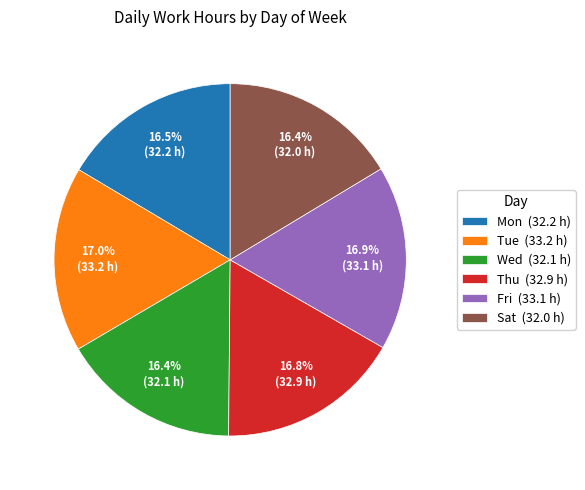

What portion of the pie excludes Wed (32.1 h)?

83.6%